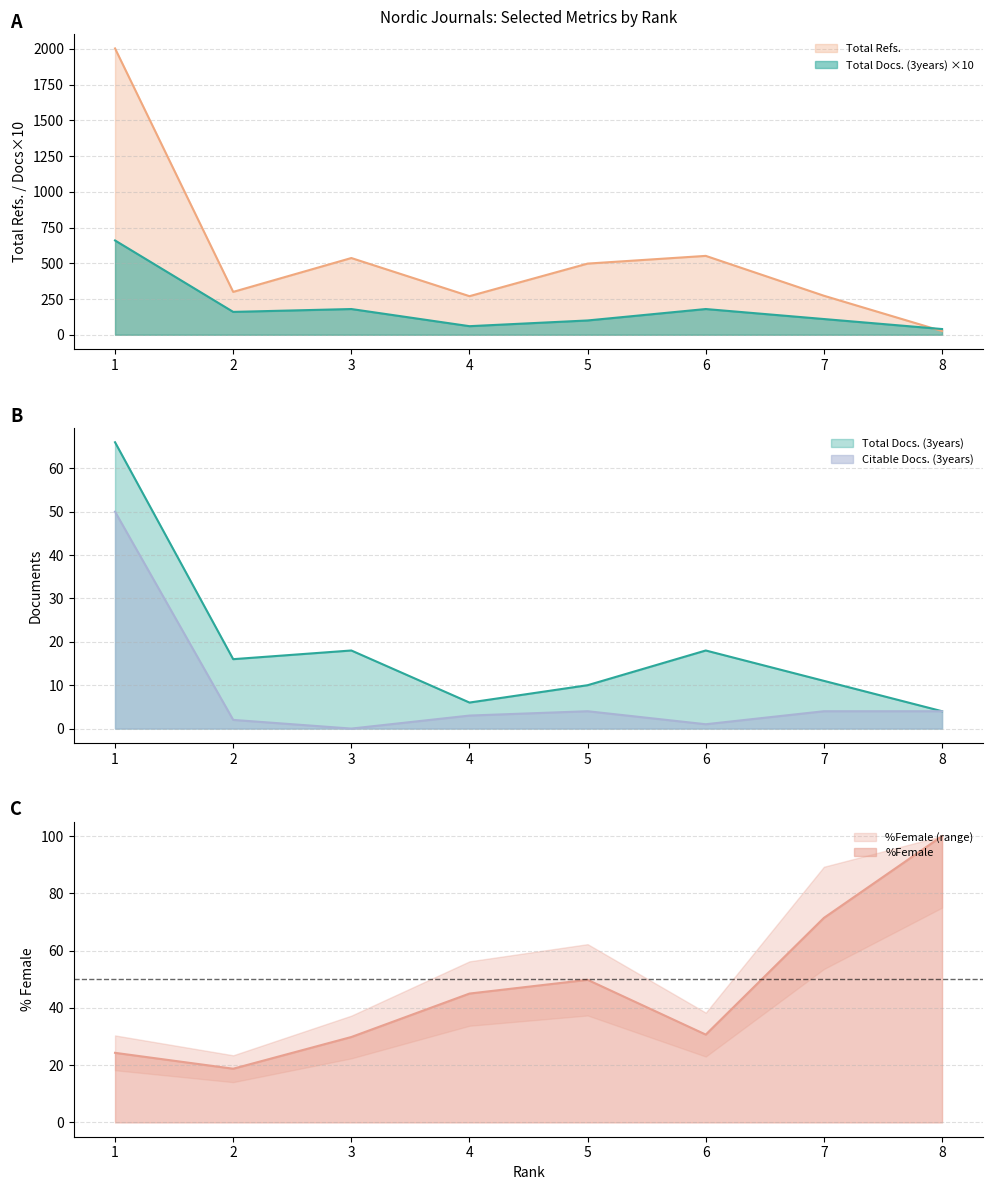

What is the maximum value for Total Docs. (3years)?

660.0